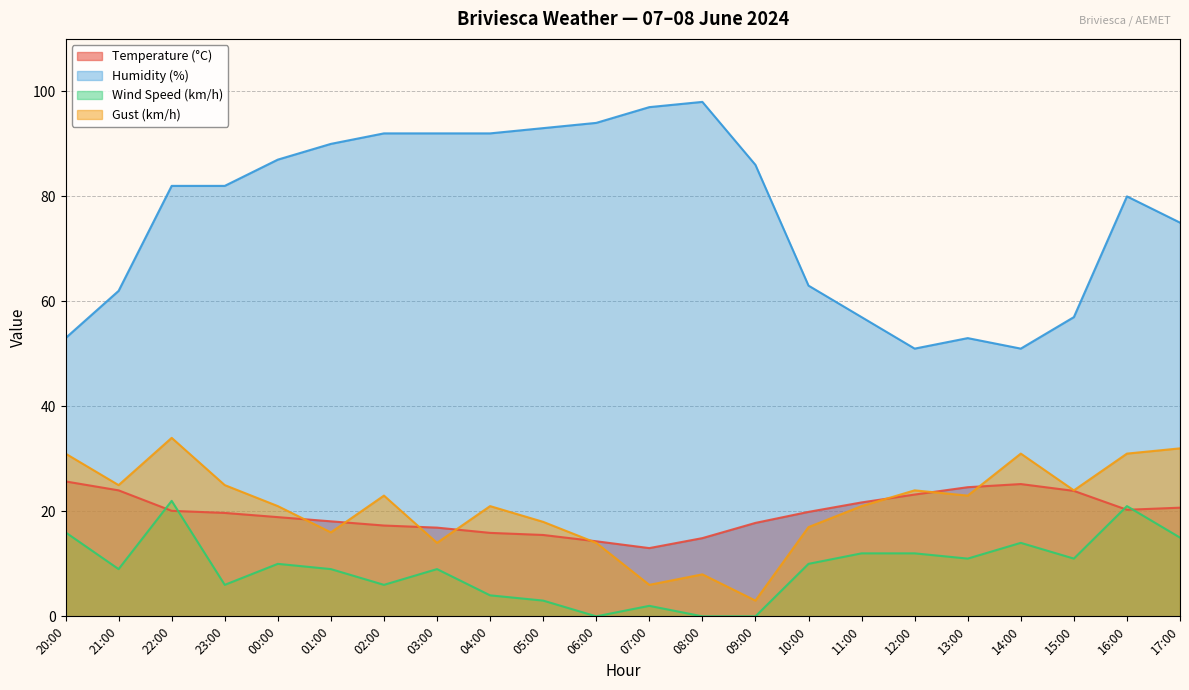

What is the label of the 20th point from the left?

15:00